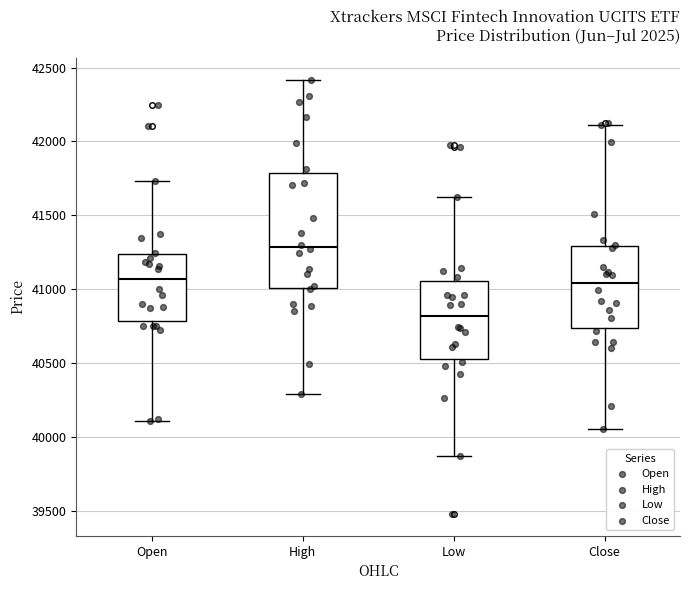

Which box has the lowest median line?

Low